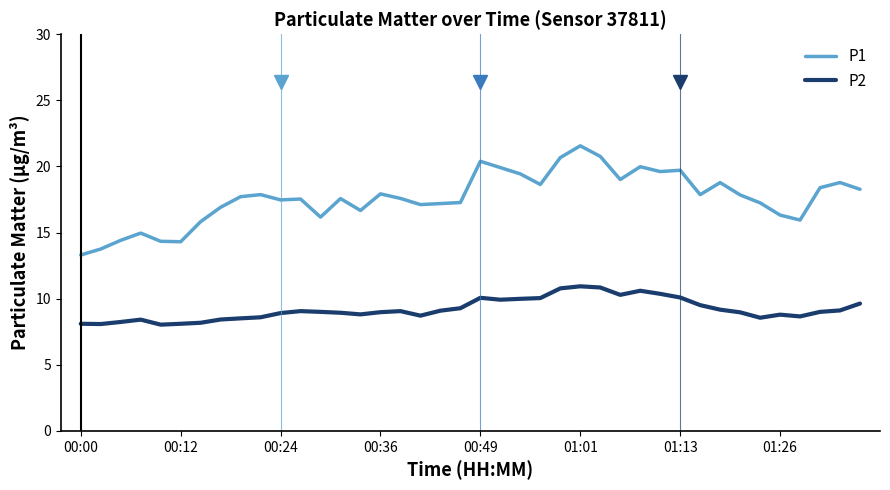

What is the difference between the maximum and second lowest values in the P1 series?

7.8